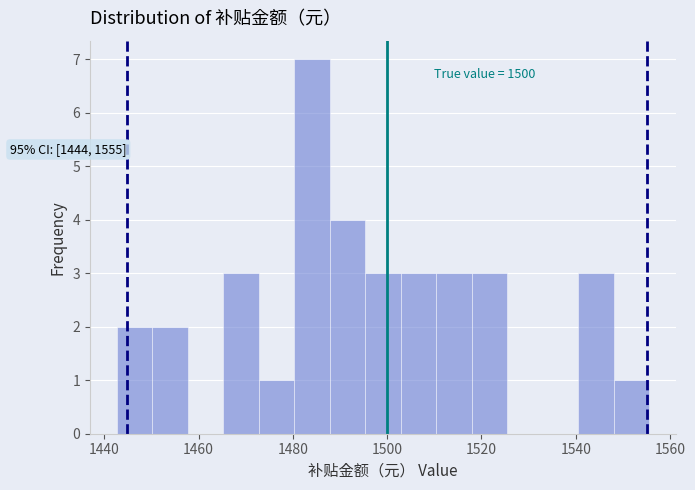

Around what value on the x-axis is the tallest bar? Give the approximate position of its centre, as read against the axis.

1484